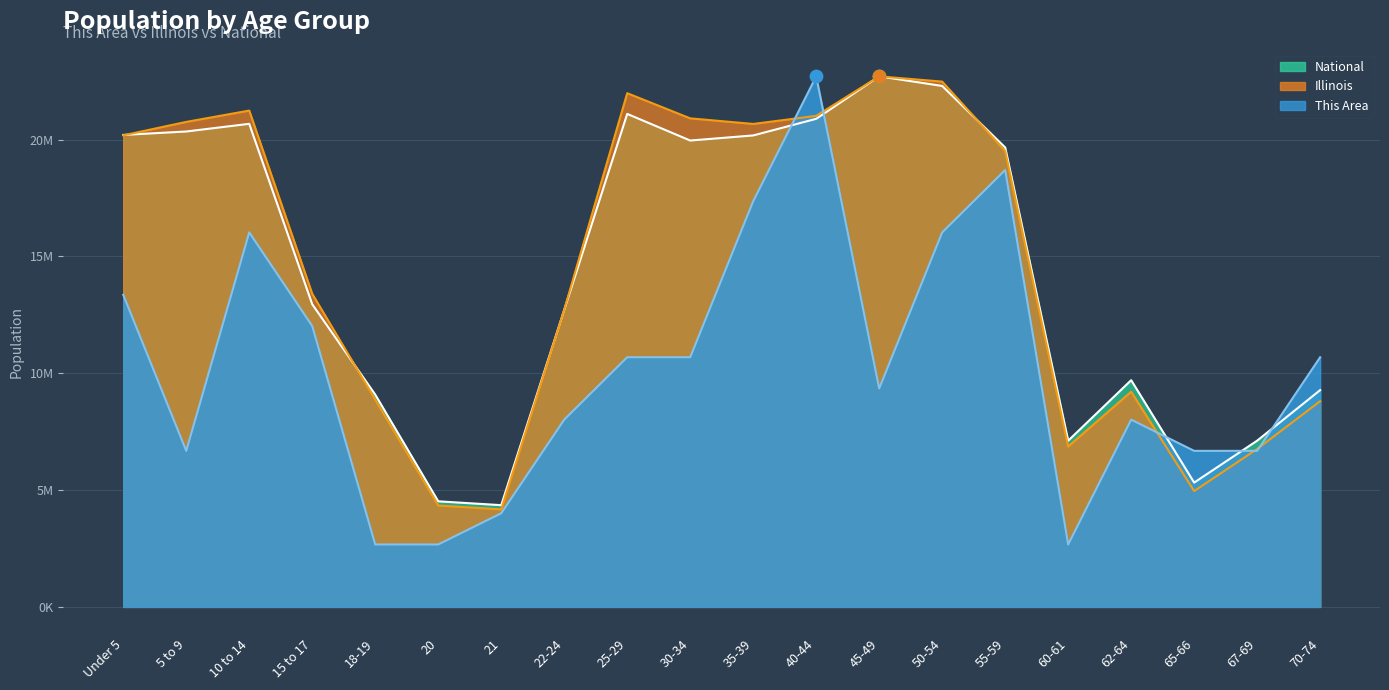

Which series has the largest total across all categories?

Illinois